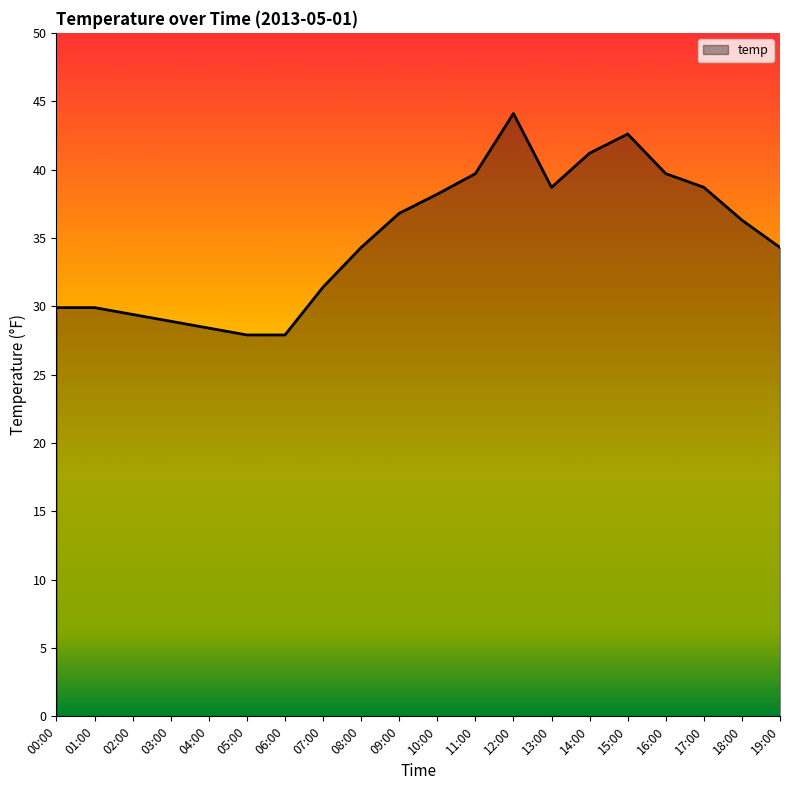

What is the change in value from 13:00 to 14:00?

+2.5